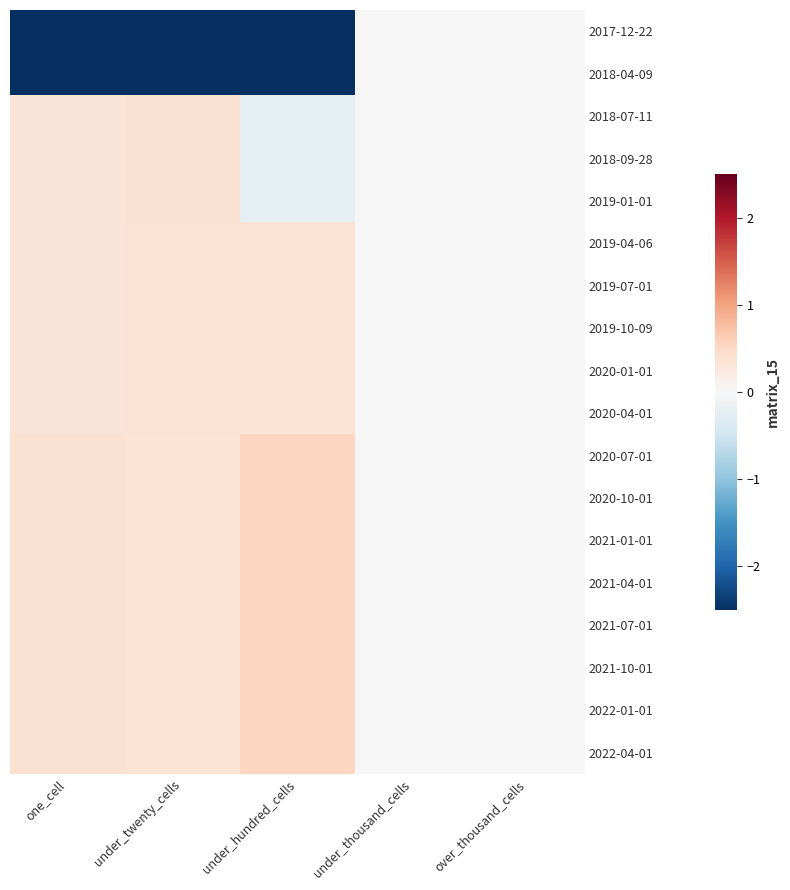

Which has a higher value, under_hundred_cells or under_thousand_cells?

under_thousand_cells